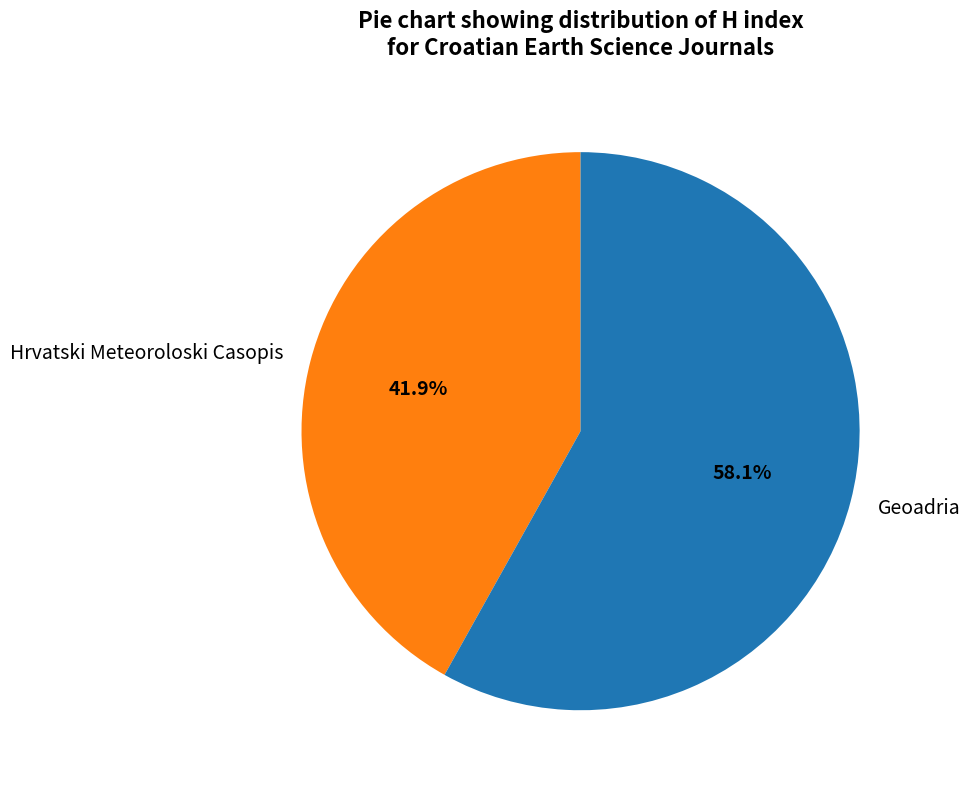

Which slice represents more than half of the pie?

Geoadria